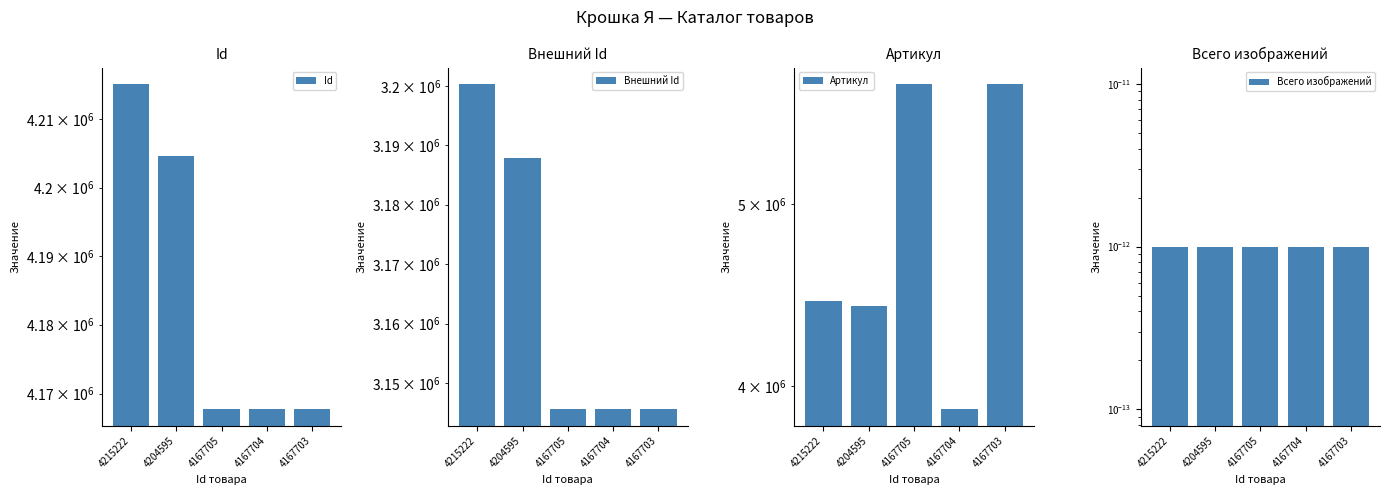

Reading left to right, list all the values displayed in this chart.

Id: 4215222.0	4204595.0	4167705.0	4167704.0	4167703.0
Внешний Id: 3200401.0	3187918.0	3145677.0	3145679.0	3145680.0
Артикул: 4440964.0	4415672.0	5797524.0	3888824.0	5797525.0
Всего изображений: 0.0	0.0	0.0	0.0	0.0